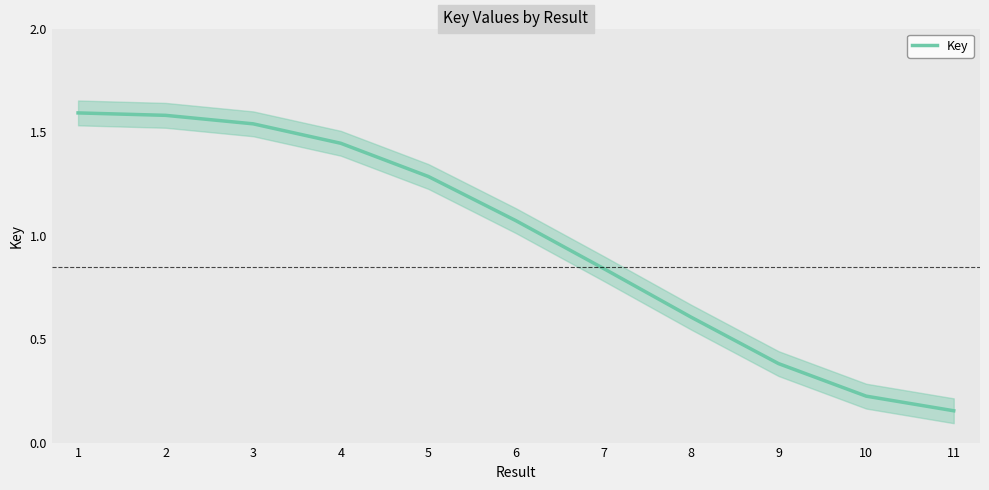

Which category has the highest value across all series?

1